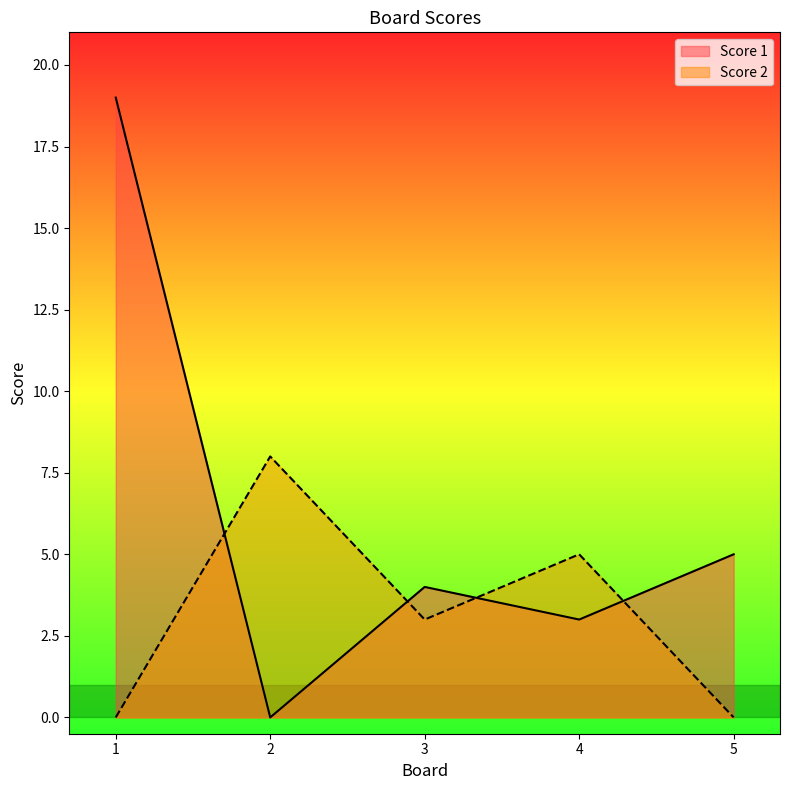

Which series has the widest spread of values?

Score 1